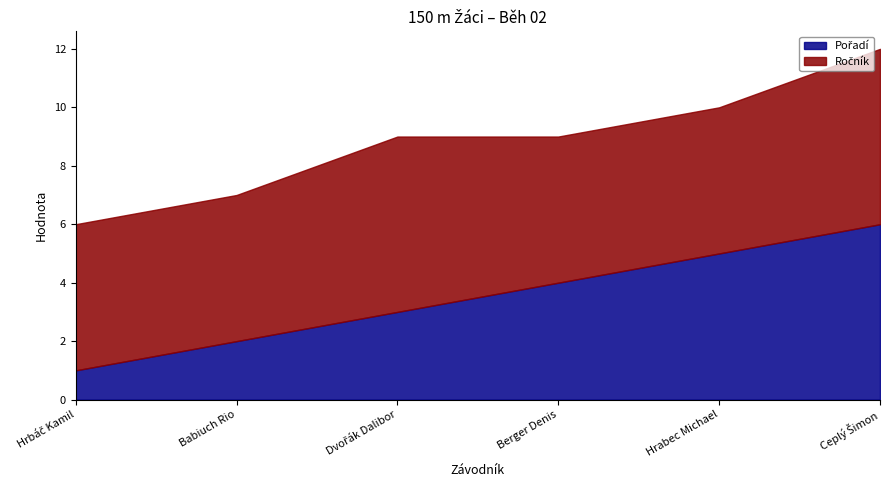

How many values in the Ročník series exceed 5?

2